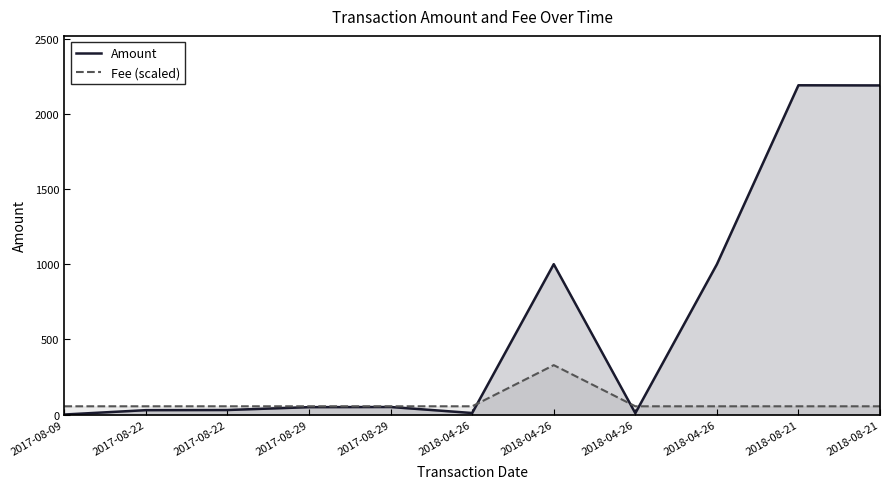

Reading left to right, transcribe all the data shown in this chart.

Amount: 2017-08-09=0.0	2017-08-22=29.0	2017-08-22=30.0	2017-08-29=49.0	2017-08-29=50.0	2018-04-26=10.0	2018-04-26=1000.0	2018-04-26=9.0	2018-04-26=999.0	2018-08-21=2190.0	2018-08-21=2189.0
Fee (scaled): 2017-08-09=54.8	2017-08-22=54.8	2017-08-22=54.8	2017-08-29=54.8	2017-08-29=54.8	2018-04-26=54.8	2018-04-26=328.5	2018-04-26=54.8	2018-04-26=54.8	2018-08-21=54.8	2018-08-21=54.8